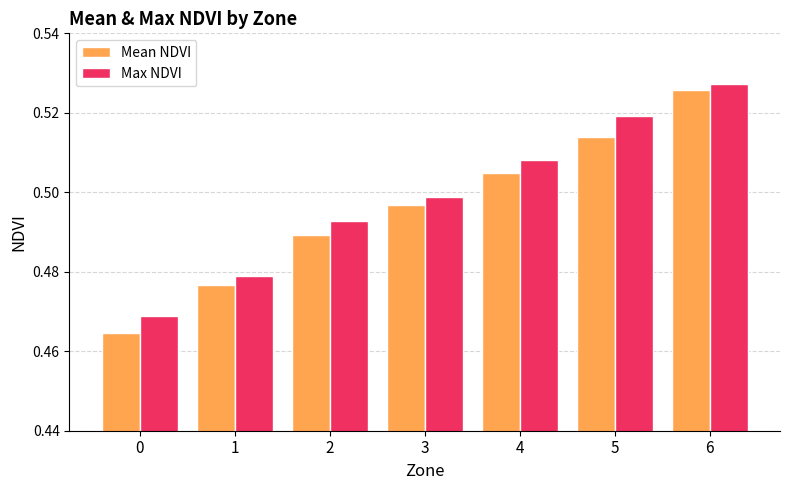

Which series has the largest total across all categories?

Max NDVI